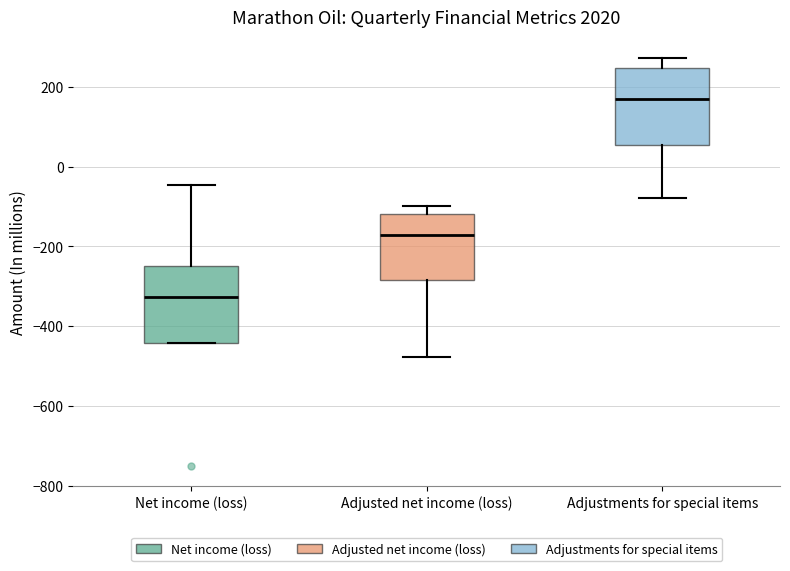

Where does the upper whisker of the box for Adjustments for special items end on the y-axis? The values are not printed on the chart, so give them approximately, as read against the axis.

280